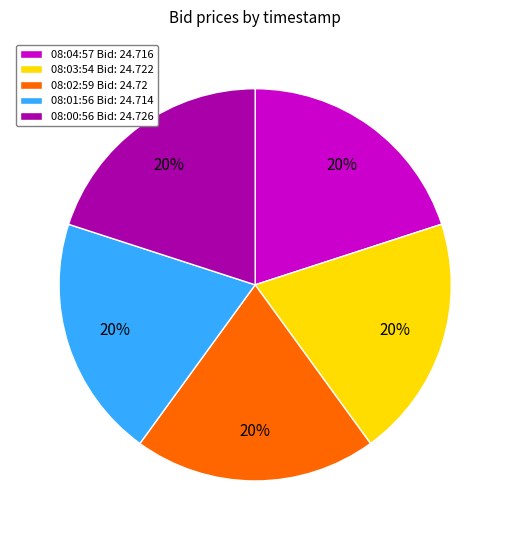

Is there a majority slice in this chart?

No